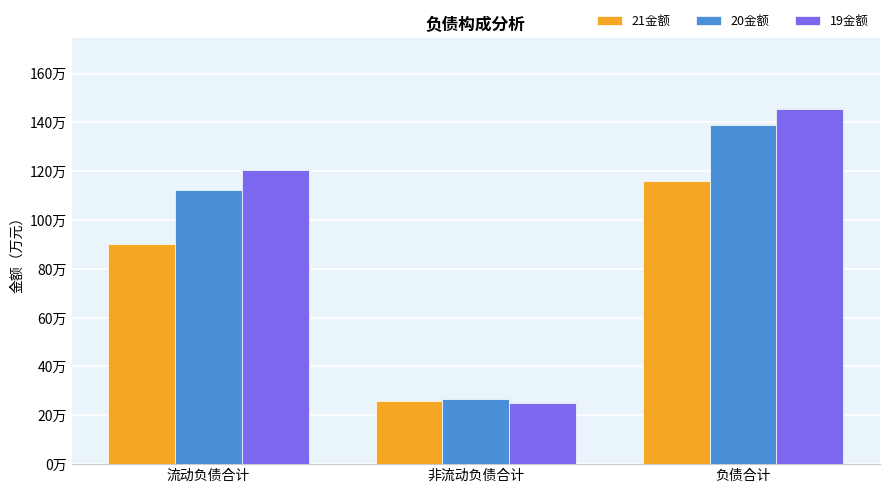

Does the chart contain stacked bars?

No